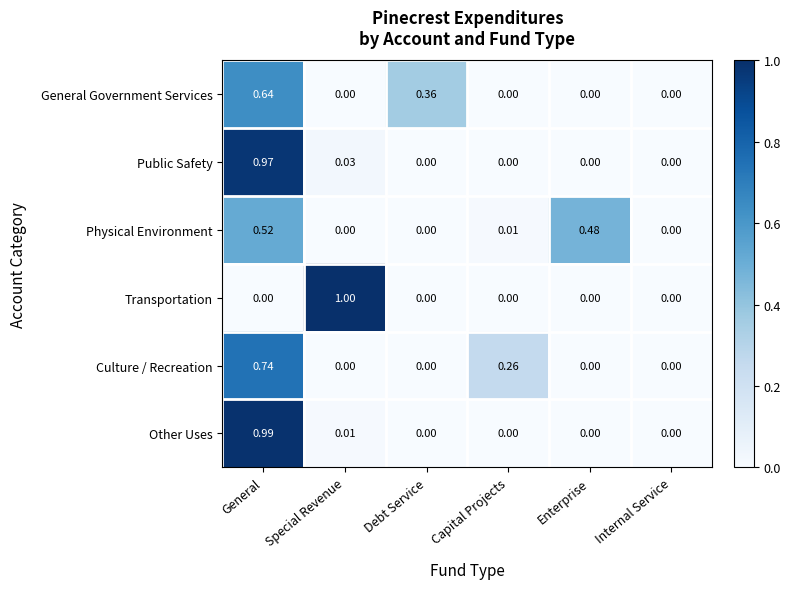

Which category has the highest value across all series?

Special Revenue